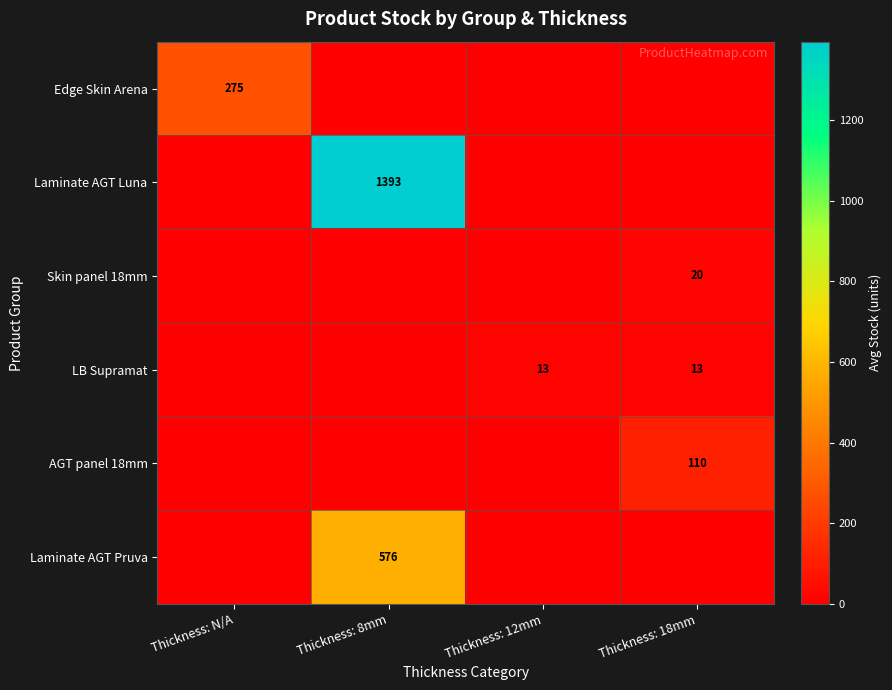

The Skin panel 18mm series shows 20 at Thickness: 18mm. True or false?

True